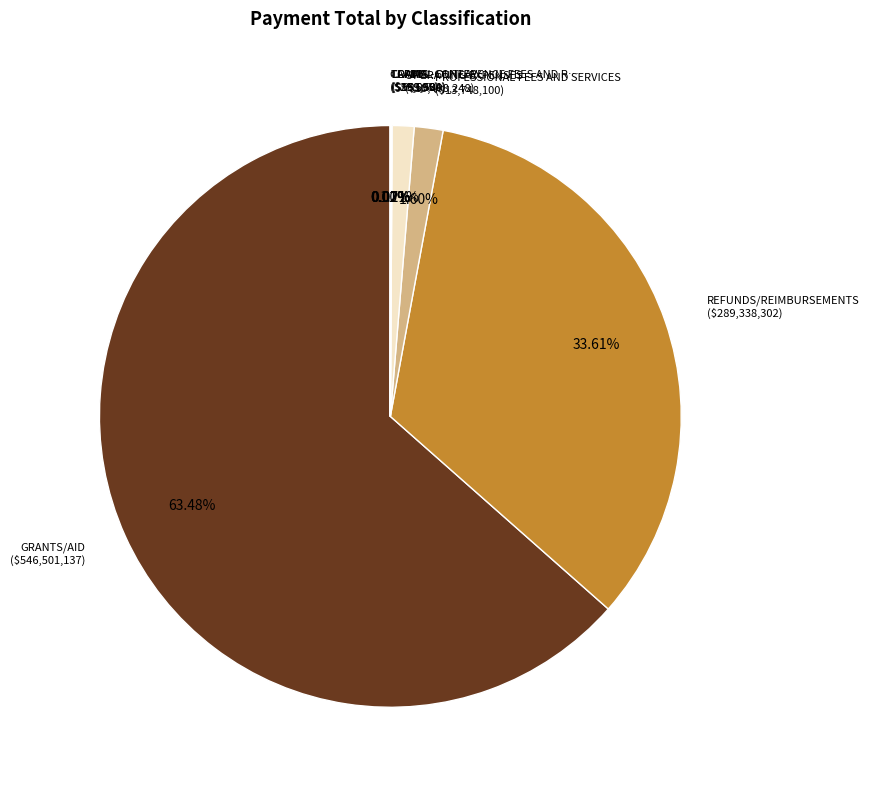

Rank the categories by value from highest to lowest.

GRANTS/AID, REFUNDS/REIMBURSEMENTS, PROFESSIONAL FEES AND SERVICES, OPERATING EXPENSES, LOANS, CLAIMS, TRAVEL-CONFERENCE FEES AND RELATED EXPENSES, CAPITAL OUTLAY